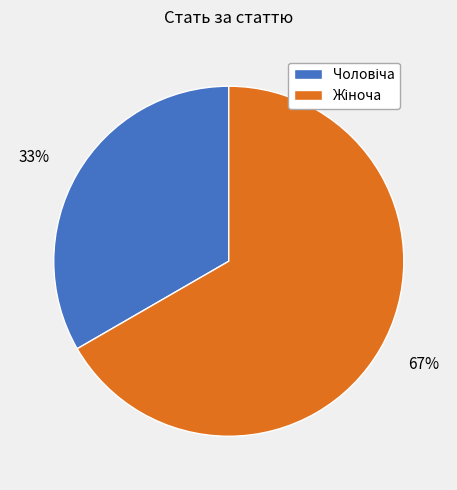

Does any single category account for the majority?

Yes